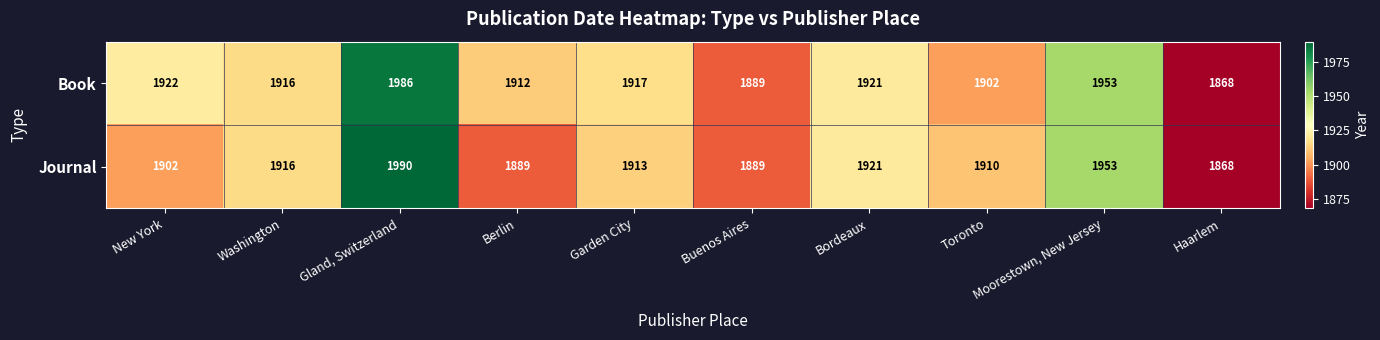

Rank the series by their average value, from lowest to highest.

Journal, Book